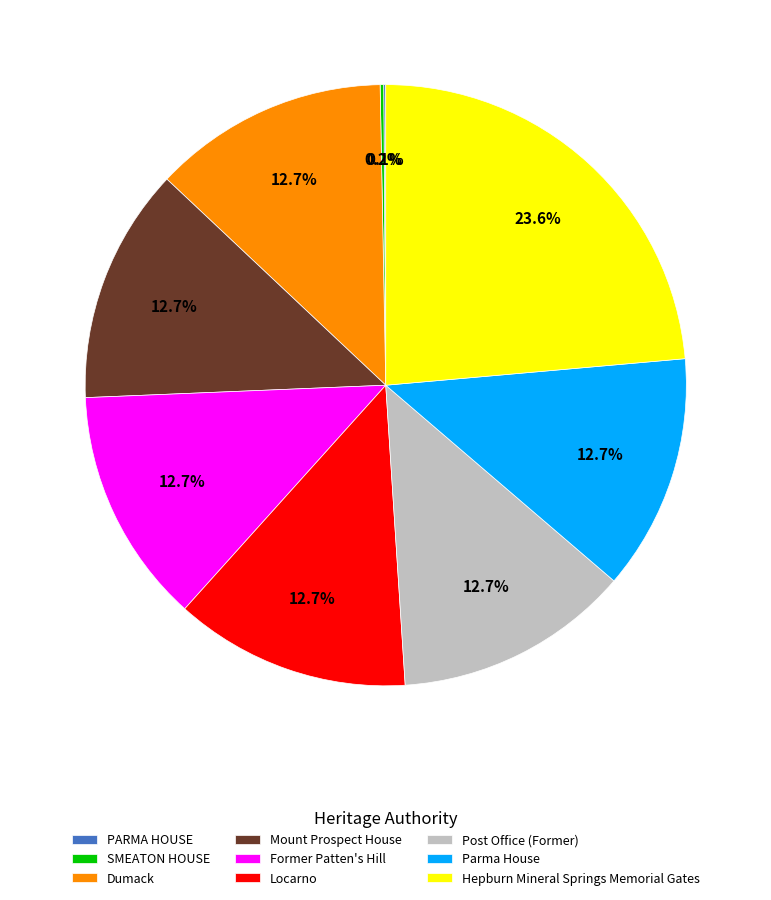

Which slice is the largest?

Hepburn Mineral Springs Memorial Gates